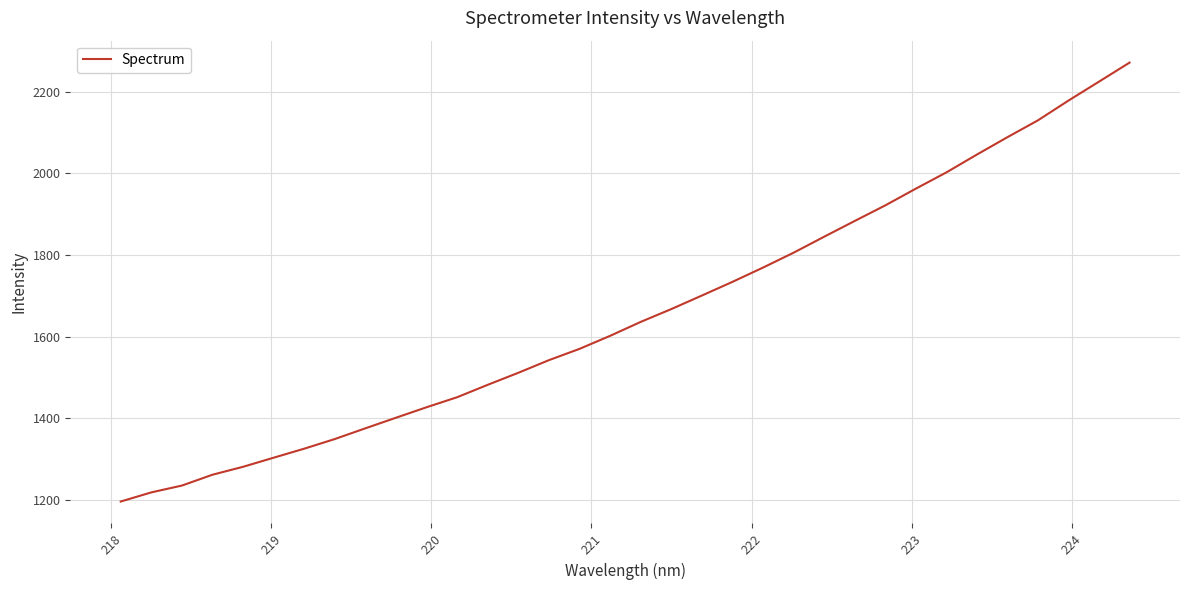

What is the greatest value displayed?

2271.0